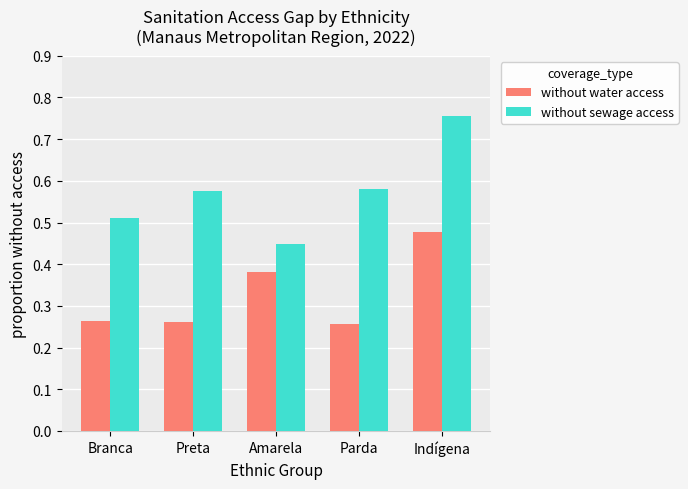

What is the label of the 5th bar from the right?

Branca